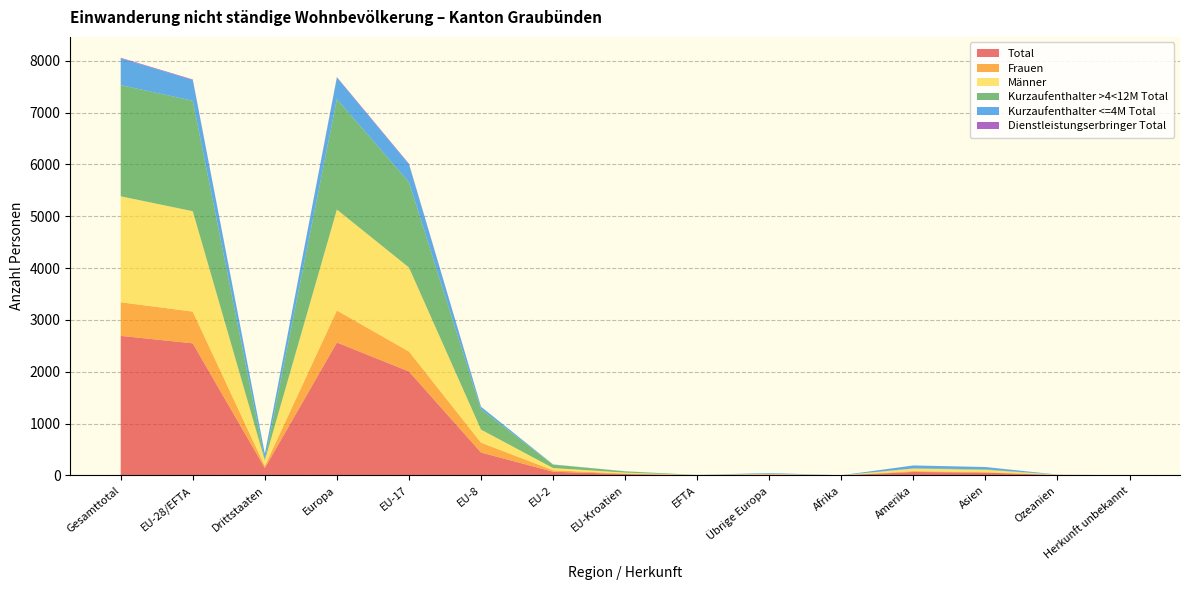

Reading left to right, transcribe all the data shown in this chart.

Total: 2693	2549	144	2565	2006	442	71	27	3	16	1	66	54	7	0
Frauen: 648	612	36	618	384	190	28	9	1	6	0	17	9	4	0
Männer: 2045	1937	108	1947	1622	252	43	18	2	10	1	49	45	3	0
Kurzaufenthalter >4<12M Total: 2146	2131	15	2132	1647	392	66	24	2	1	0	4	10	0	0
Kurzaufenthalter <=4M Total: 516	400	116	413	344	49	4	2	1	13	1	56	44	2	0
Dienstleistungserbringer Total: 11	11	0	11	11	0	0	0	0	0	0	0	0	0	0